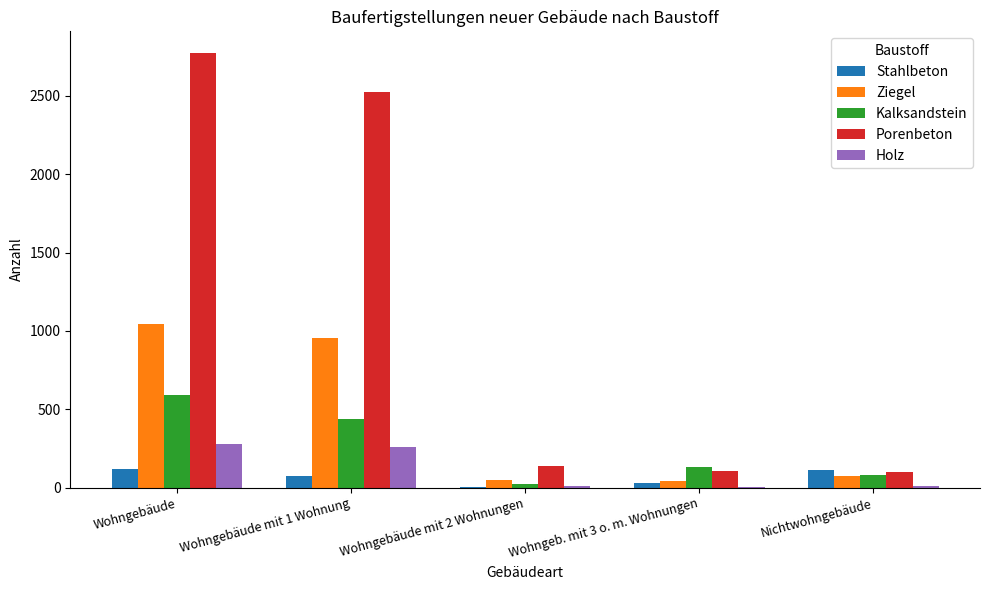

Which series has the largest range (max minus min)?

Porenbeton